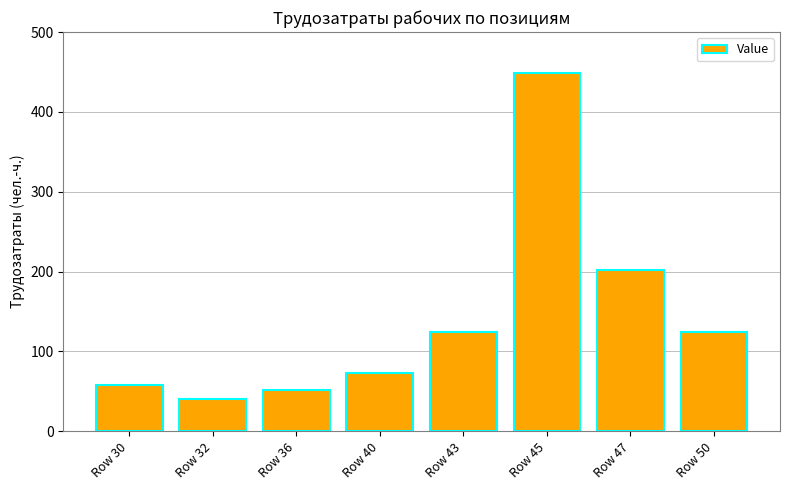

How many data points are above 124?

4